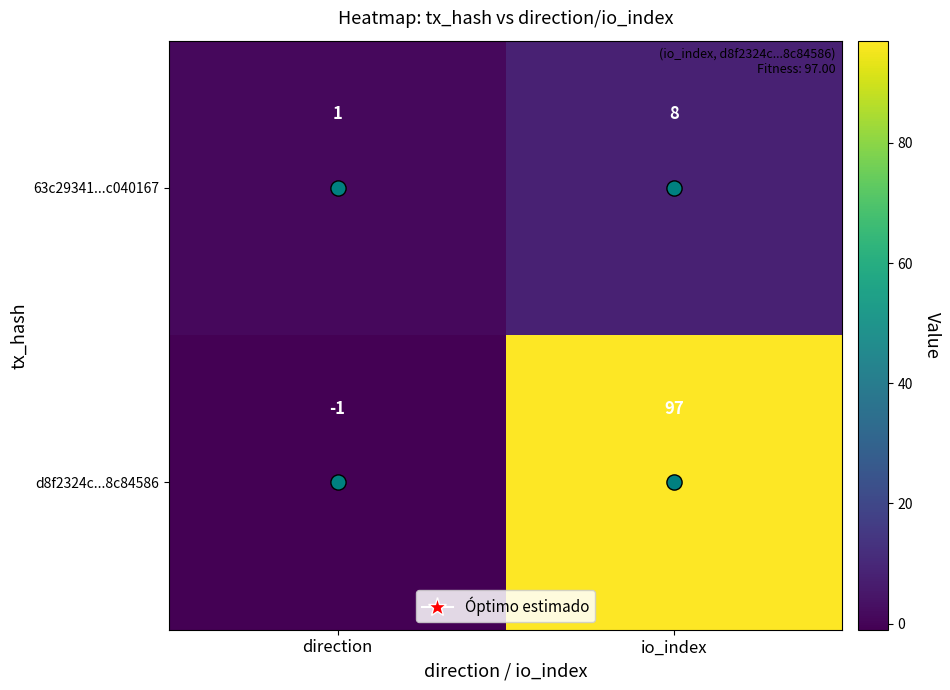

What is the difference between the highest and lowest values at direction?

2